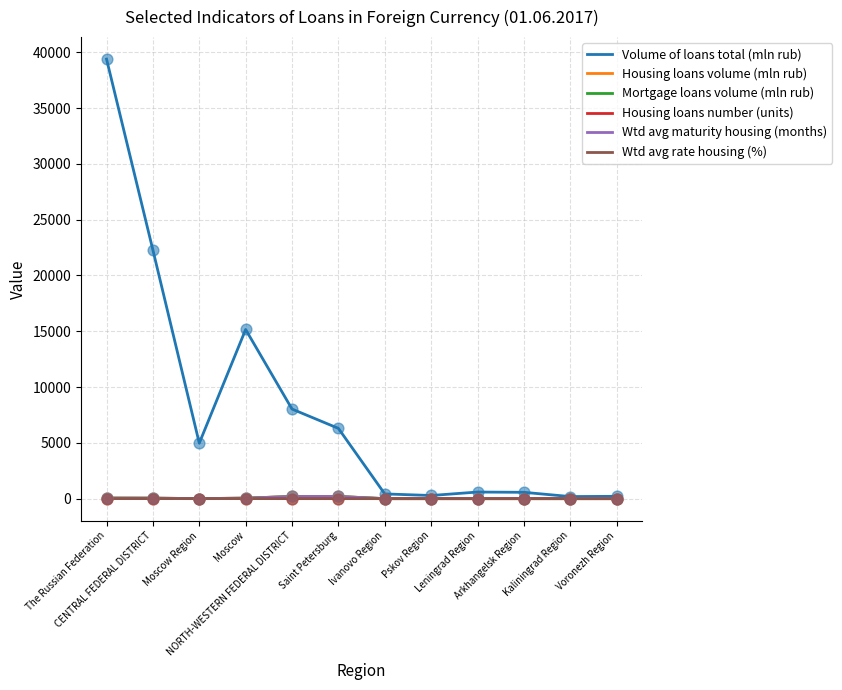

At which category is the sum across all series the highest?

The Russian Federation